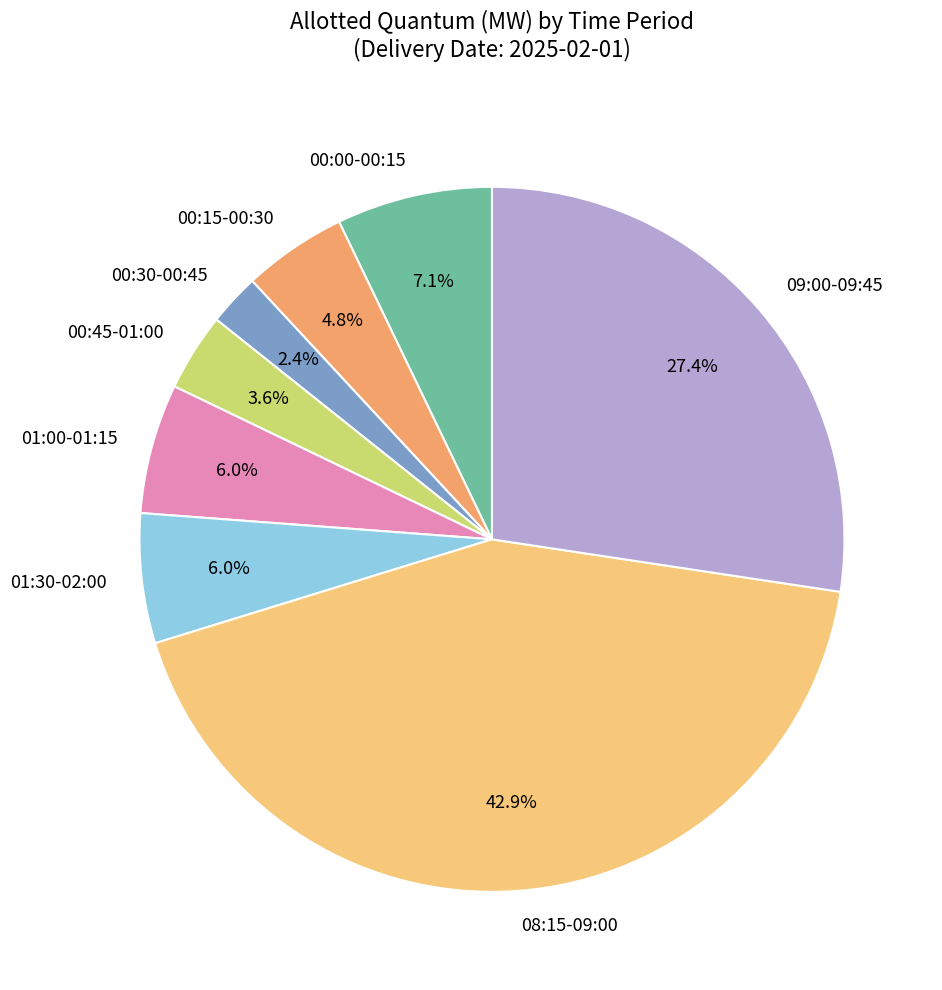

Between 09:00-09:45 and 00:00-00:15, which is larger?

09:00-09:45